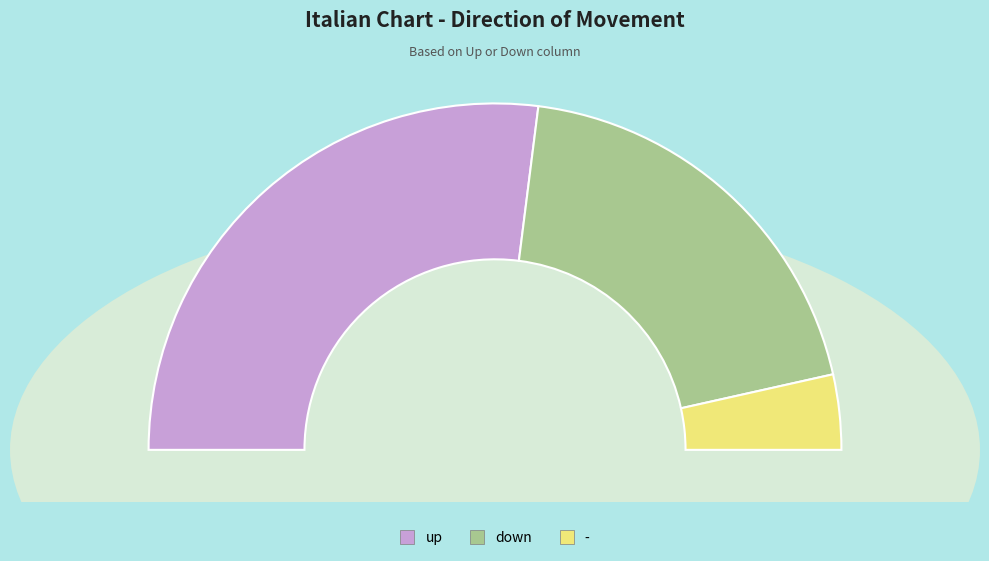

Count the number of slices in the pie.

3